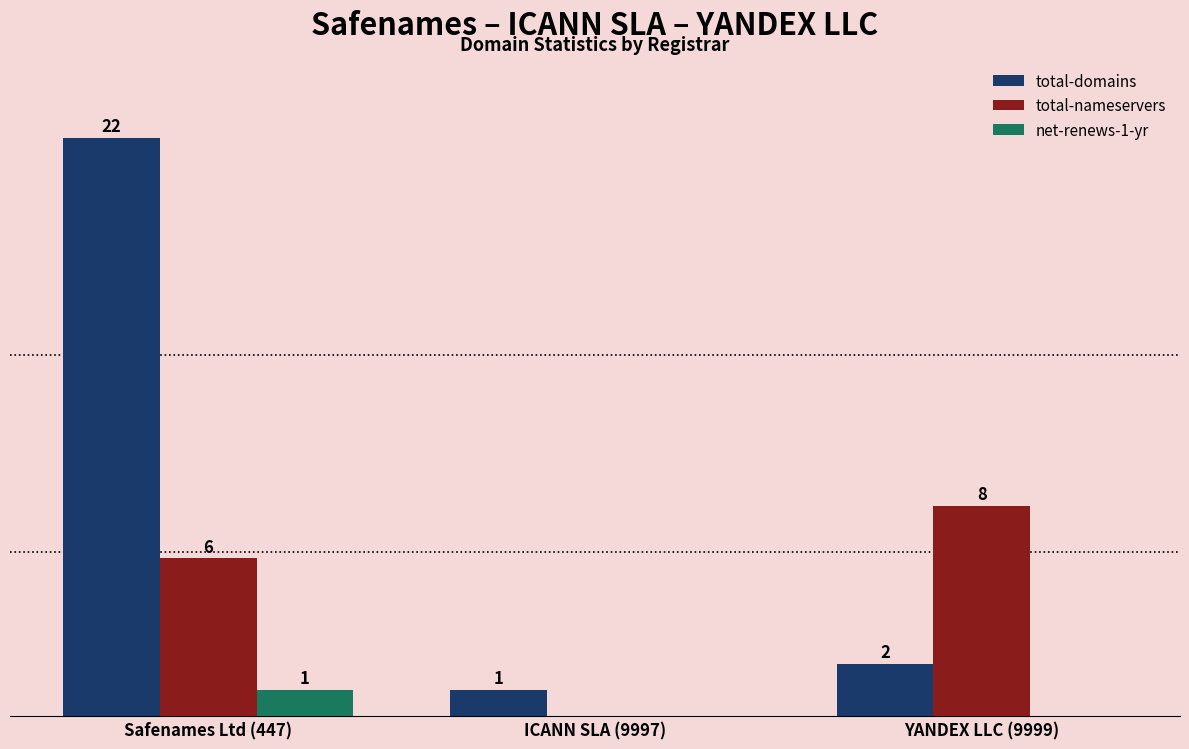

At which category is the sum across all series the highest?

Safenames Ltd (447)